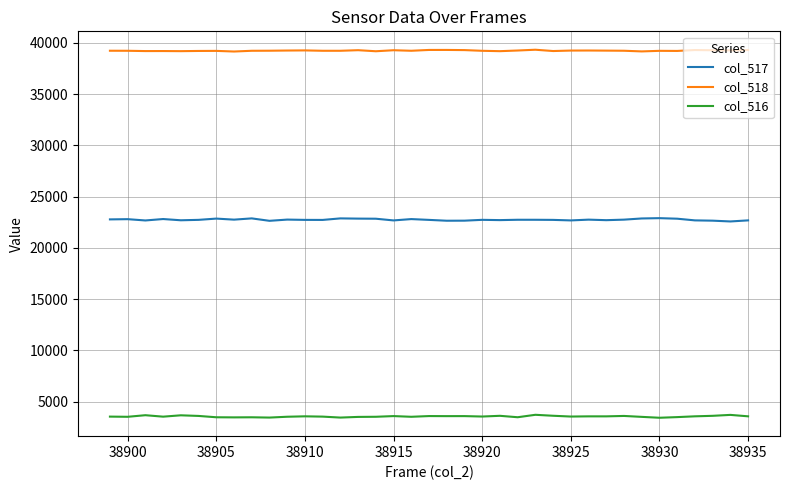

True or false: col_516 and col_518 cross at least once.

False